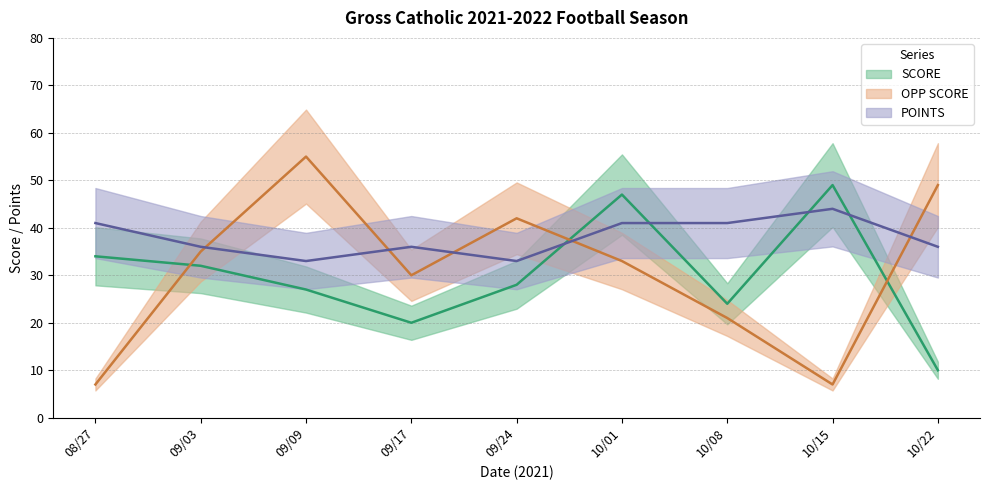

What are all the series names shown in the legend?

SCORE, OPP SCORE, POINTS